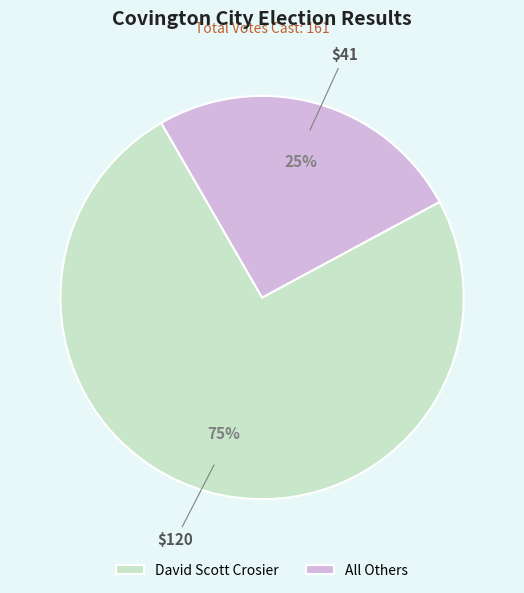

Which has a higher value, All Others or David Scott Crosier?

David Scott Crosier